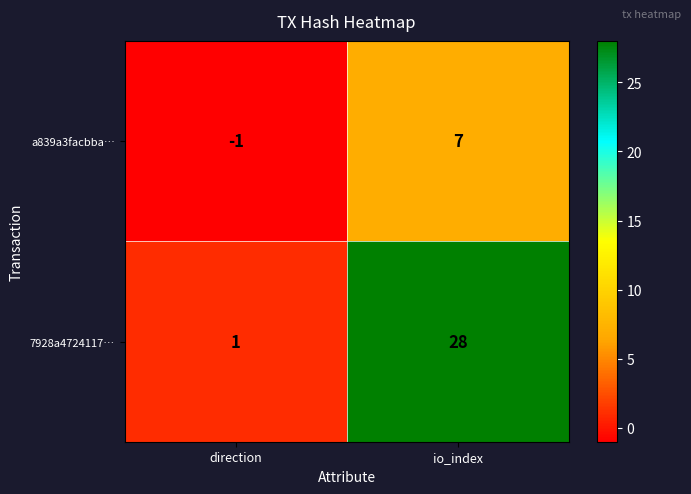

How many series are shown in this chart?

2